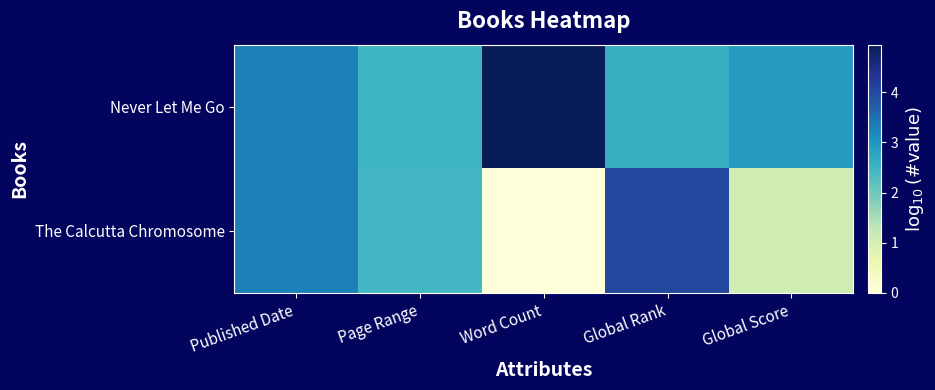

Reading left to right, what are all the values shown in this chart?

Never Let Me Go: Published Date=3.3	Page Range=2.5	Word Count=4.9	Global Rank=2.6	Global Score=2.9
The Calcutta Chromosome: Published Date=3.3	Page Range=2.4	Word Count=0.0	Global Rank=4.0	Global Score=1.1